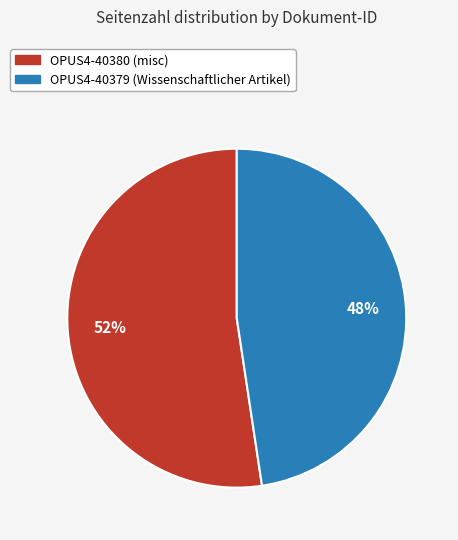

To the nearest percent, what portion does OPUS4-40379 (Wissenschaftlicher Artikel) represent?

48%